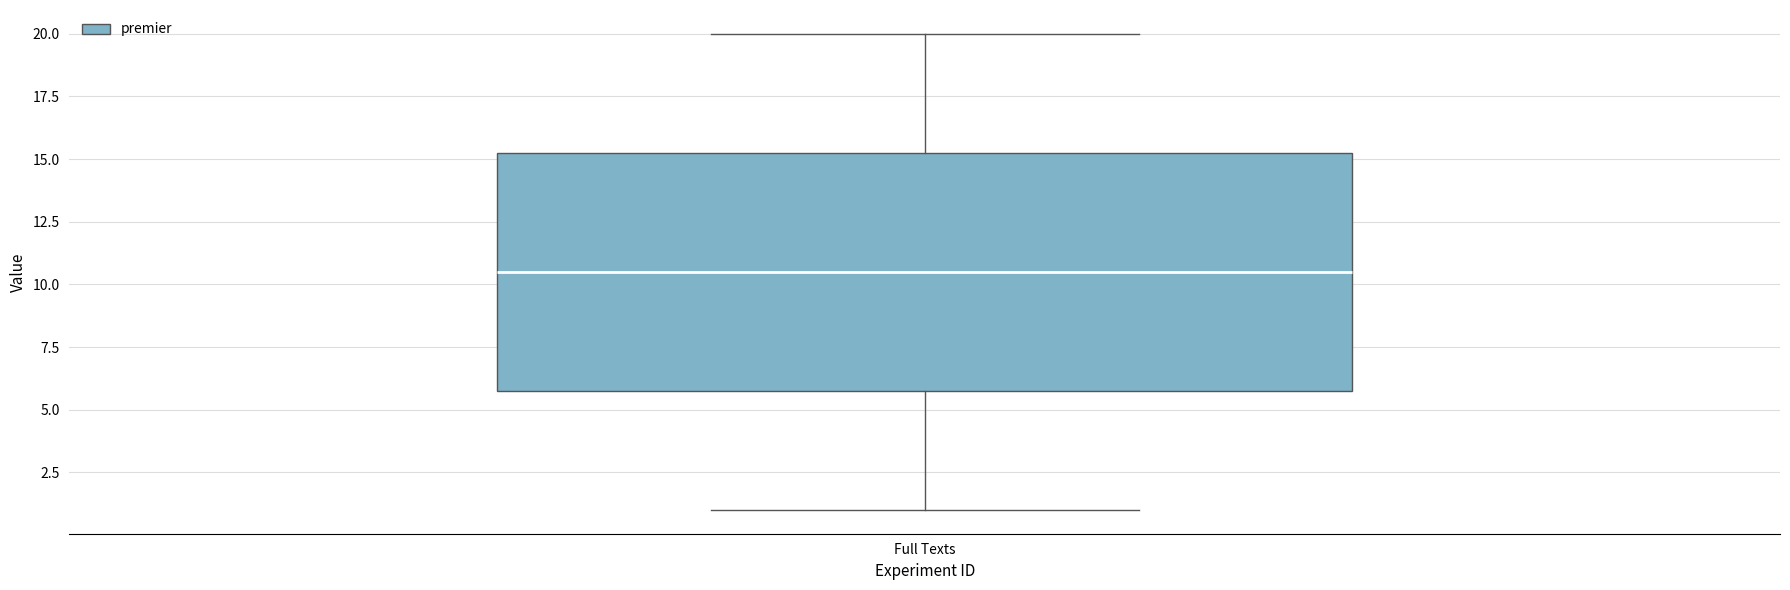

Where is the upper edge of the box for Full Texts on the y-axis? The values are not printed on the chart, so give them approximately, as read against the axis.

15.5